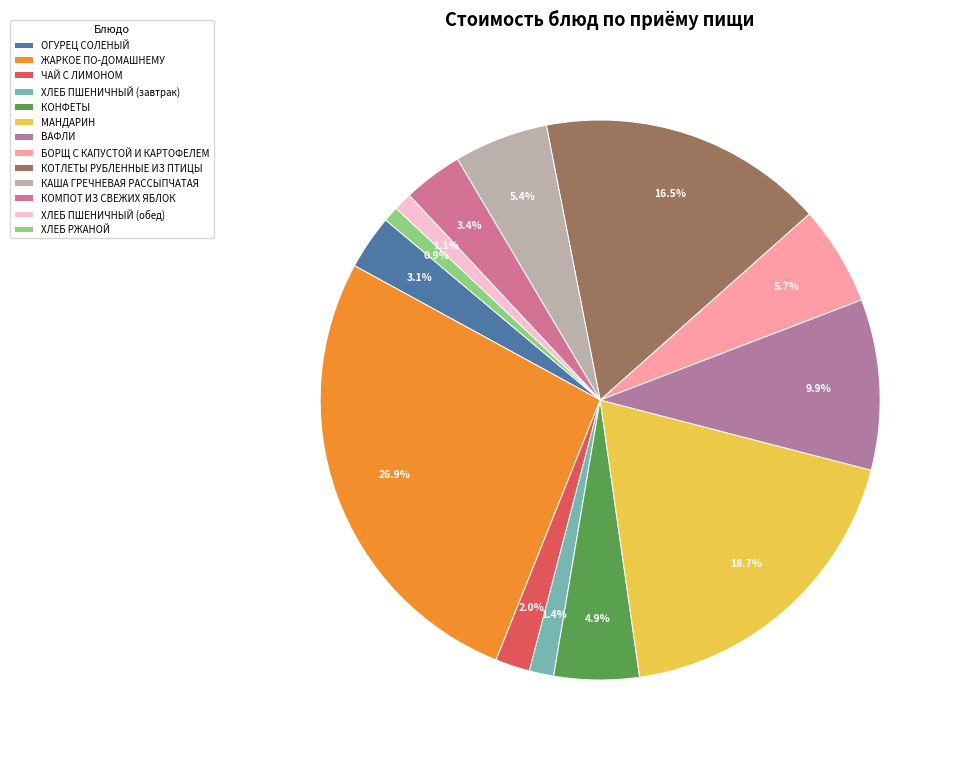

Approximately how many times larger is the value at ОГУРЕЦ СОЛЕНЫЙ compared to ЧАЙ С ЛИМОНОМ?

1.6